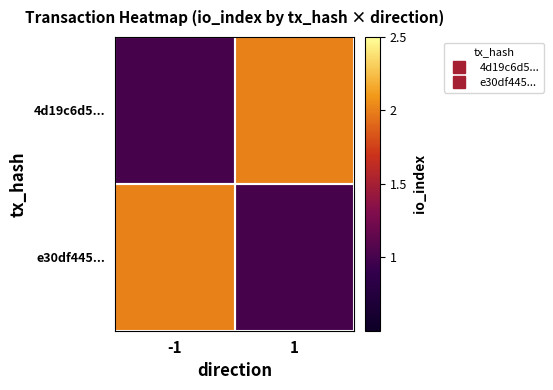

Reading left to right, what are all the values shown in this chart?

4d19c6d5...: -1=1	1=2
e30df445...: -1=2	1=1